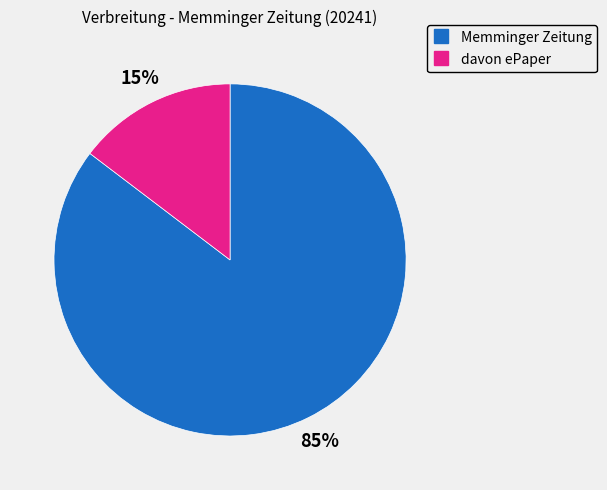

Which has a higher value, davon ePaper or Memminger Zeitung?

Memminger Zeitung